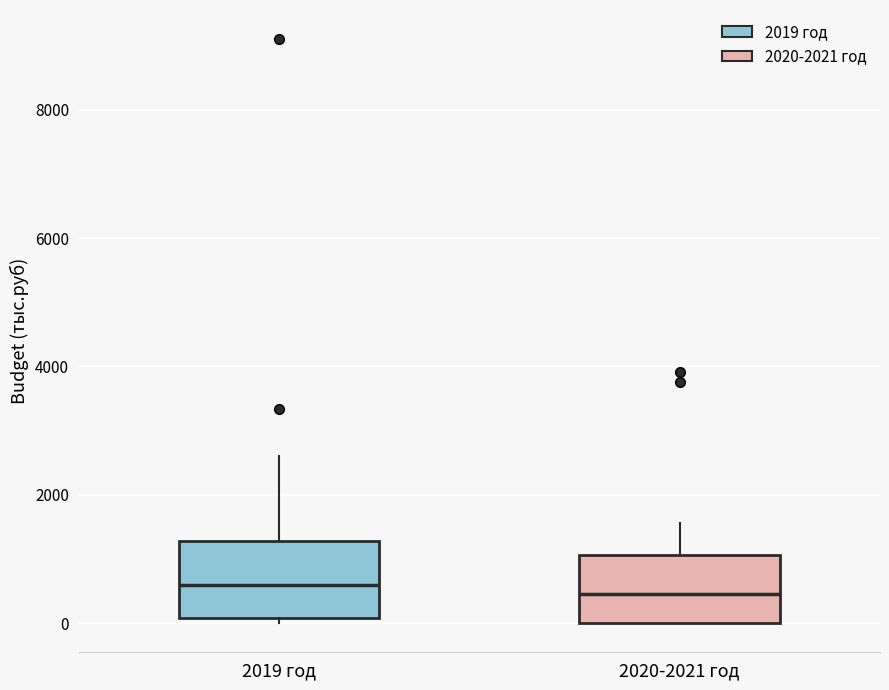

Reading left to right, read every box against the y-axis: the position of its median line, the range the box covers, and the ends of its whiskers. The values are not printed on the chart, so give them approximately, as read against the axis.

2019 год: median 600, box 0 to 1200, whiskers 0 (just below the box's lower edge) to 2600
2020-2021 год: median 400, box 0 to 1000, whiskers 0 to 1600